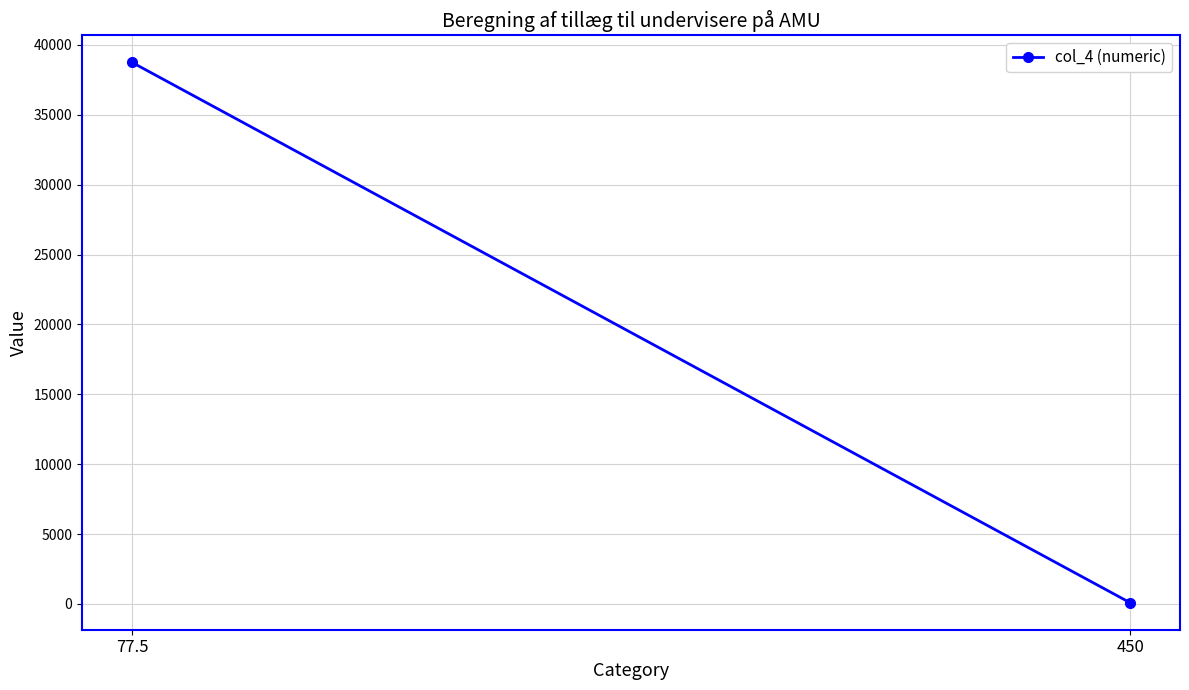

What position from the left is 77.5?

1